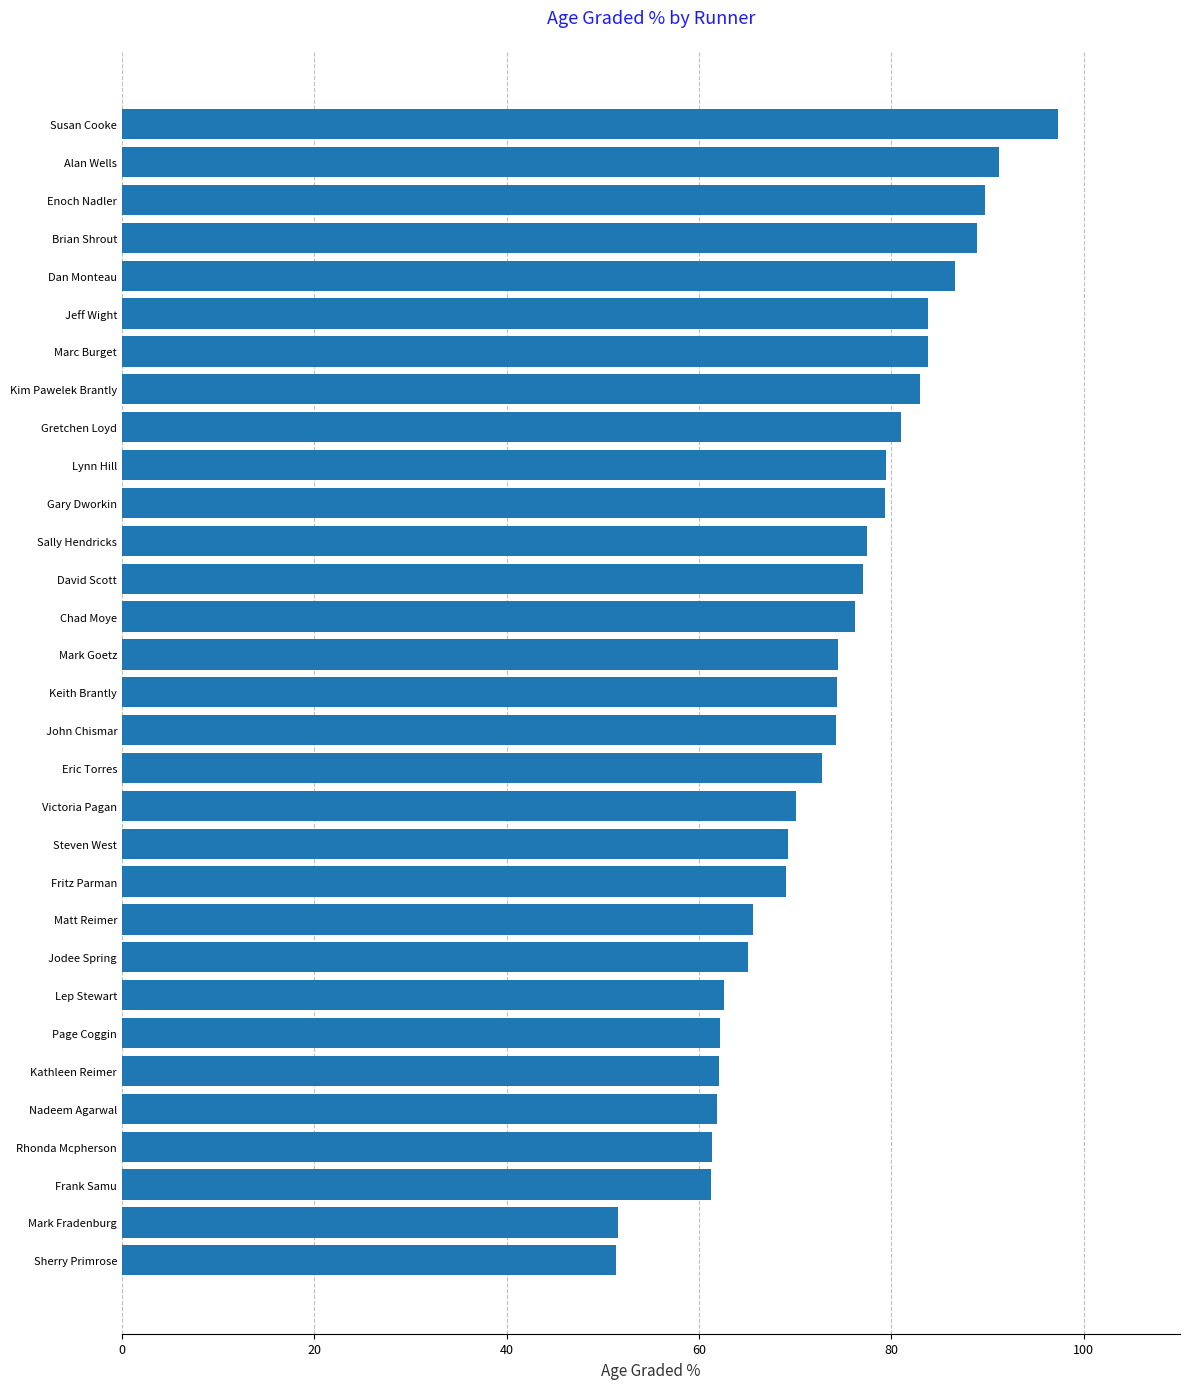

What is the change in value from Brian Shrout to Rhonda Mcpherson?

-27.5